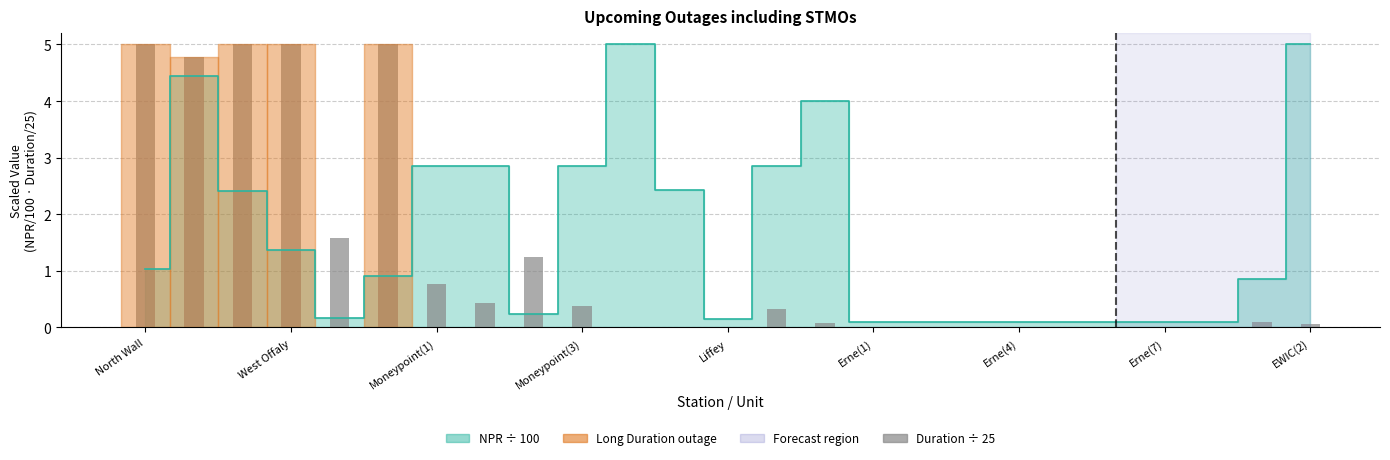

The chart shows a value of 0.4 at Moneypoint(1). True or false?

False